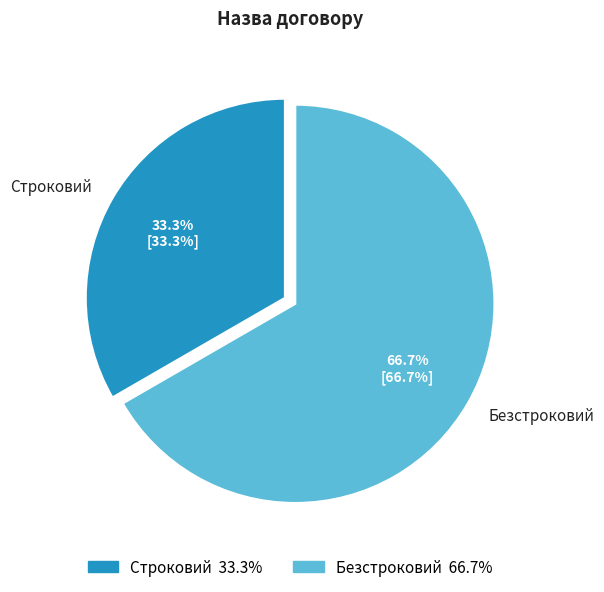

Which has a higher value, Безстроковий or Строковий?

Безстроковий